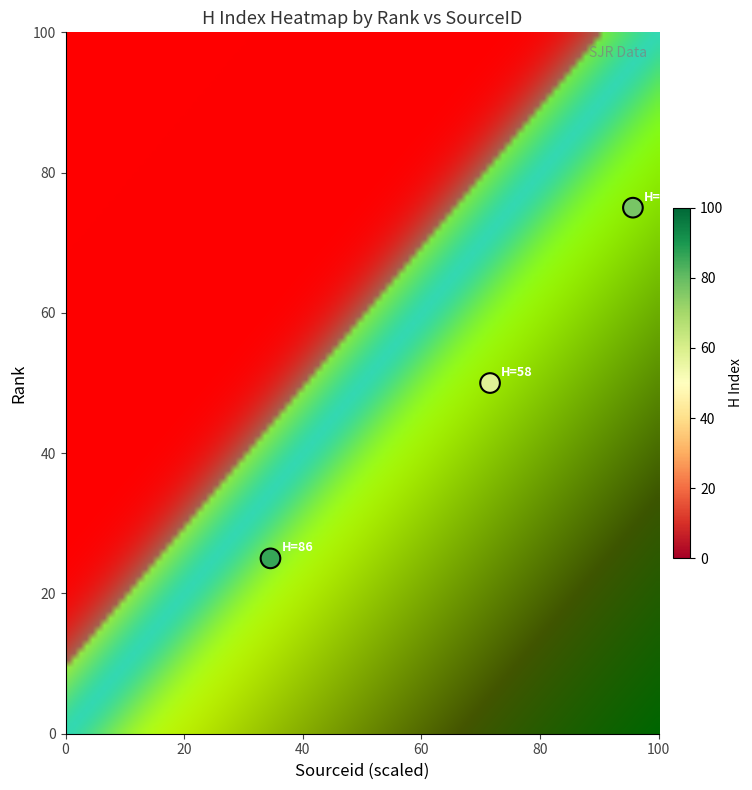

Count the number of points in this scatter plot.

3